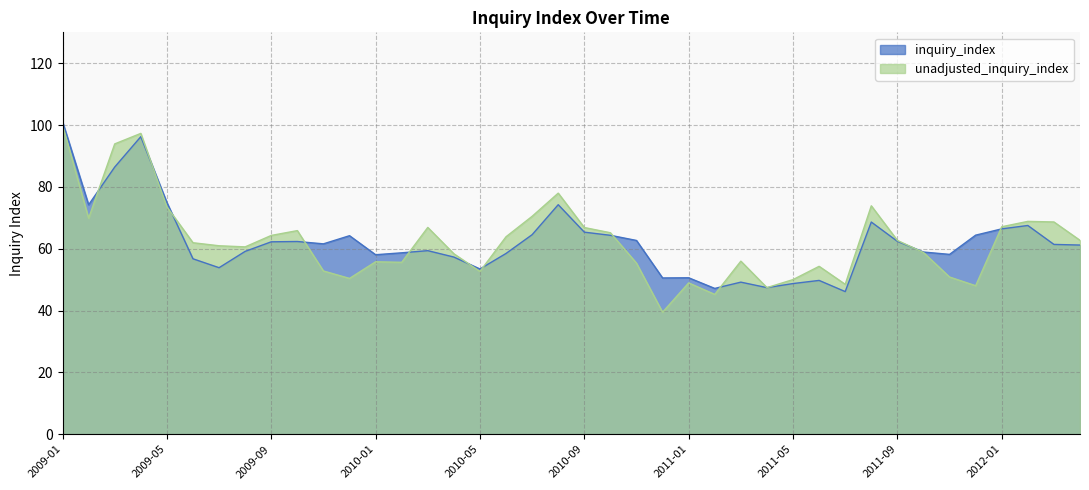

The unadjusted_inquiry_index series shows 61.0 at 2009-07. True or false?

True